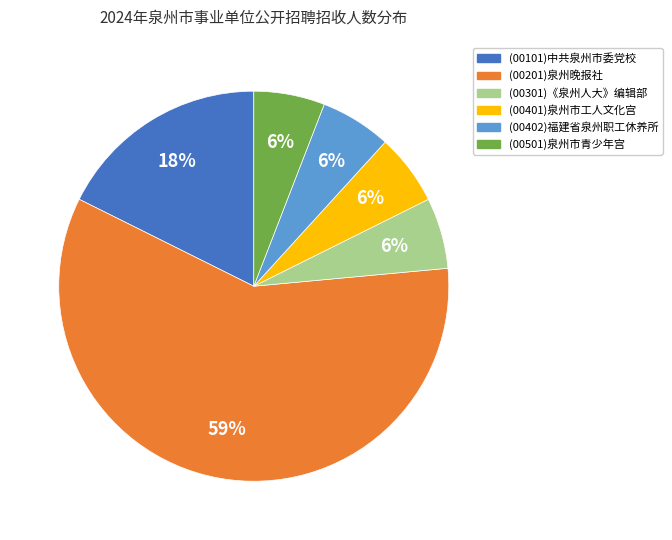

Is there a majority slice in this chart?

Yes